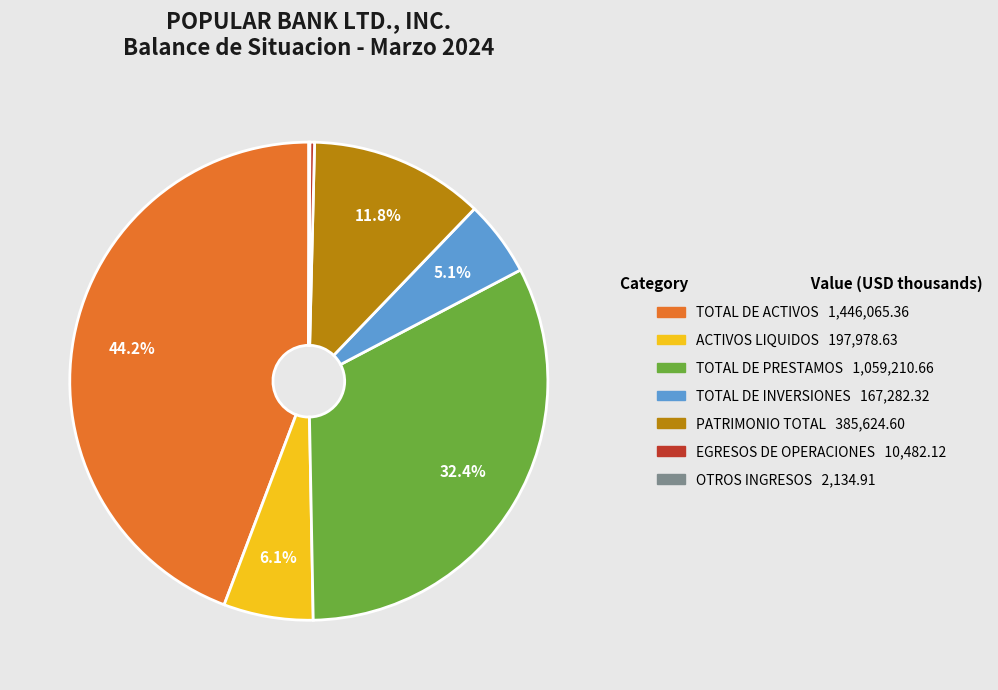

Is there any slice that represents more than half of the pie?

No